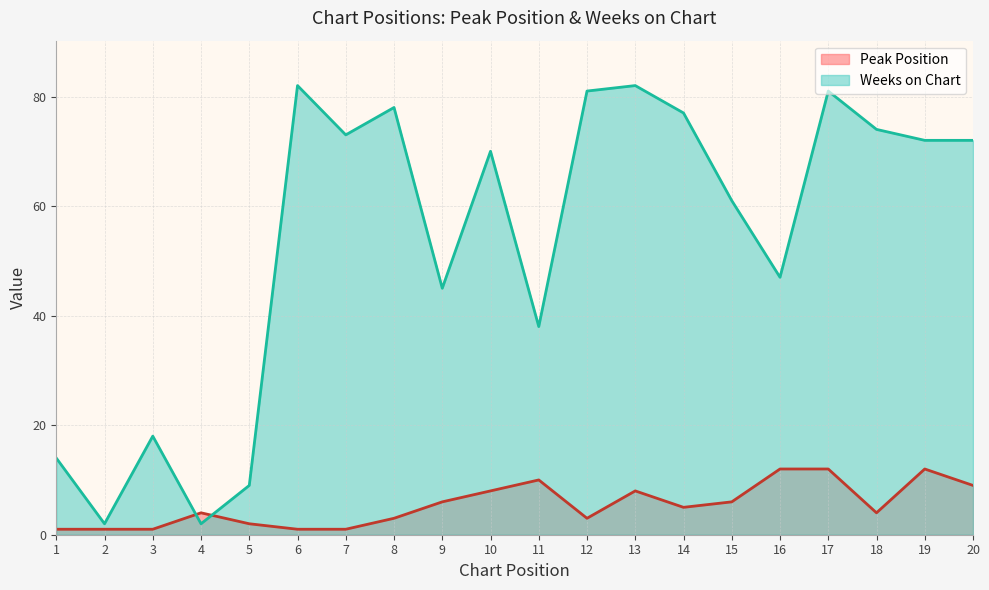

True or false: Weeks on Chart and Peak Position cross at least once.

True